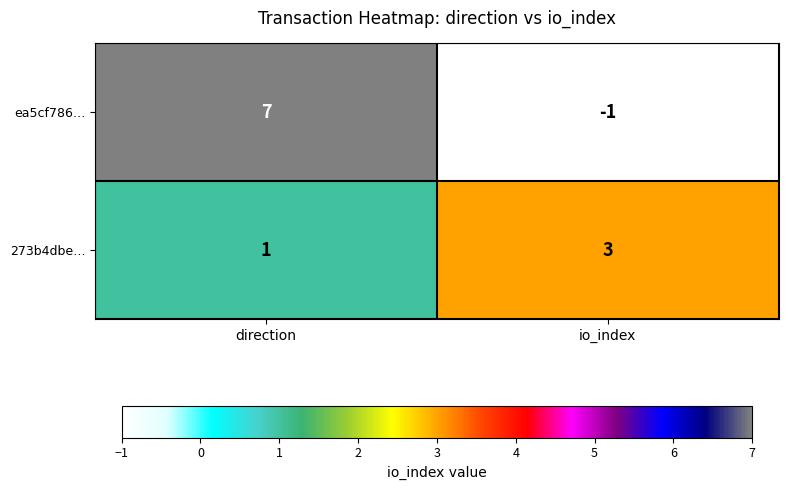

How many series are shown in this chart?

2